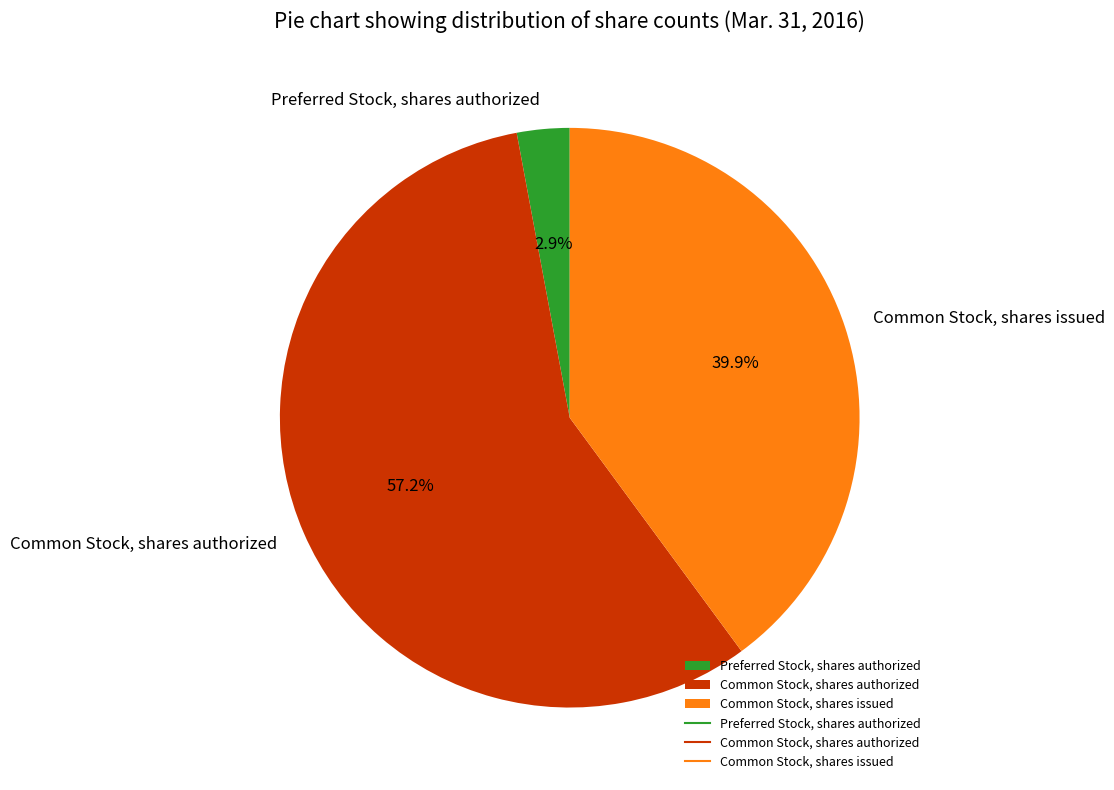

True or false: Common Stock, shares authorized accounts for 42% of the total.

False